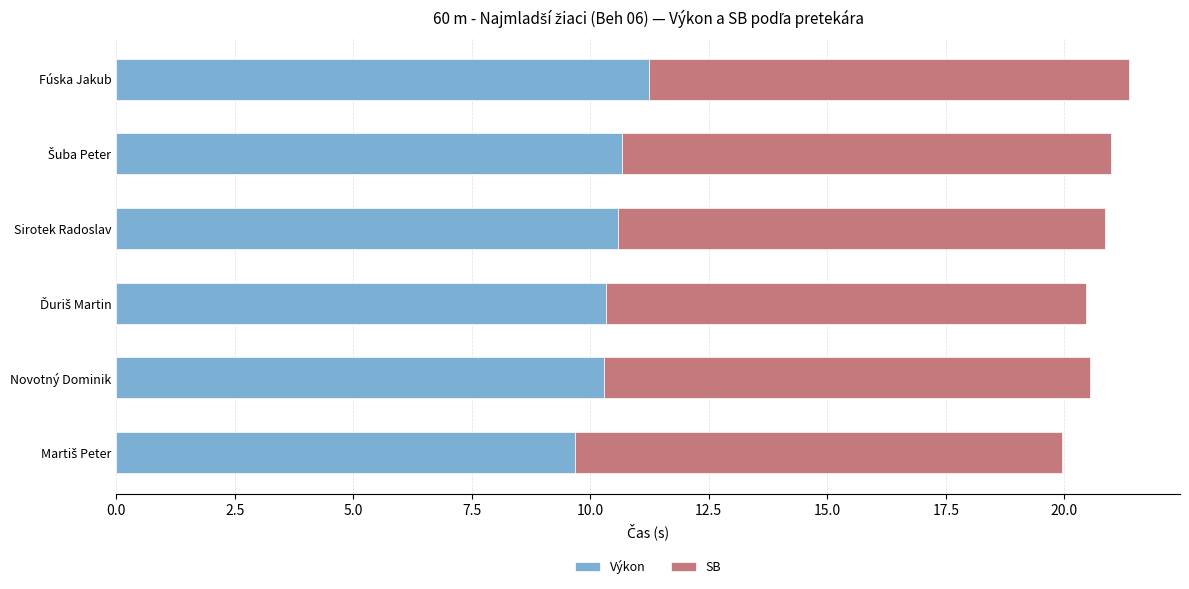

What is the sum of all Výkon values?

62.8